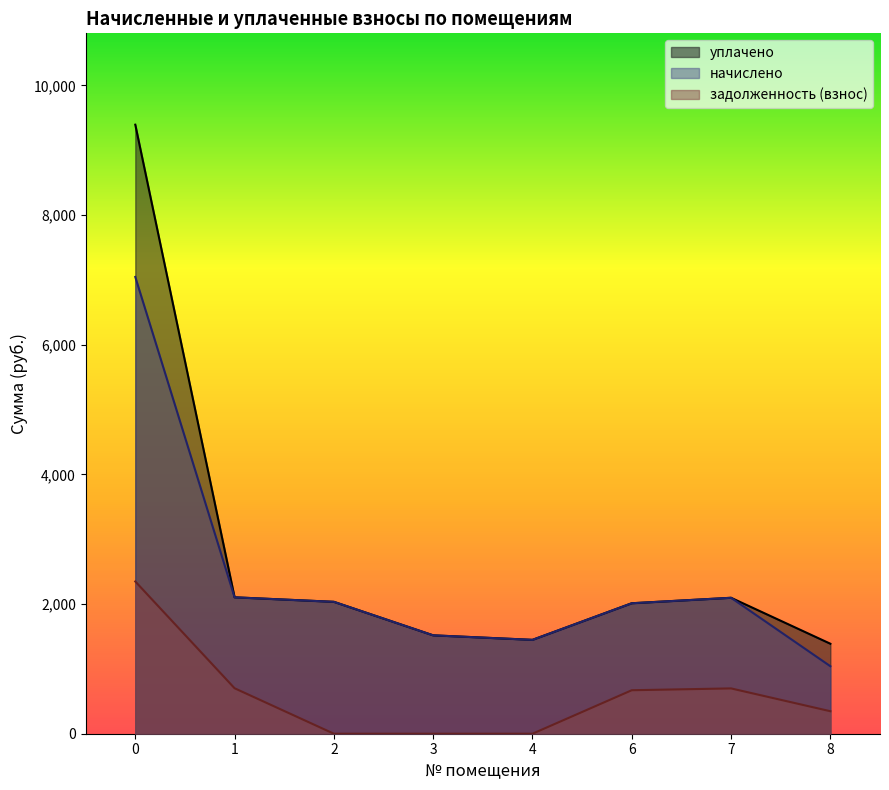

What are all the series names shown in the legend?

начислено, уплачено, задолженность (взнос)